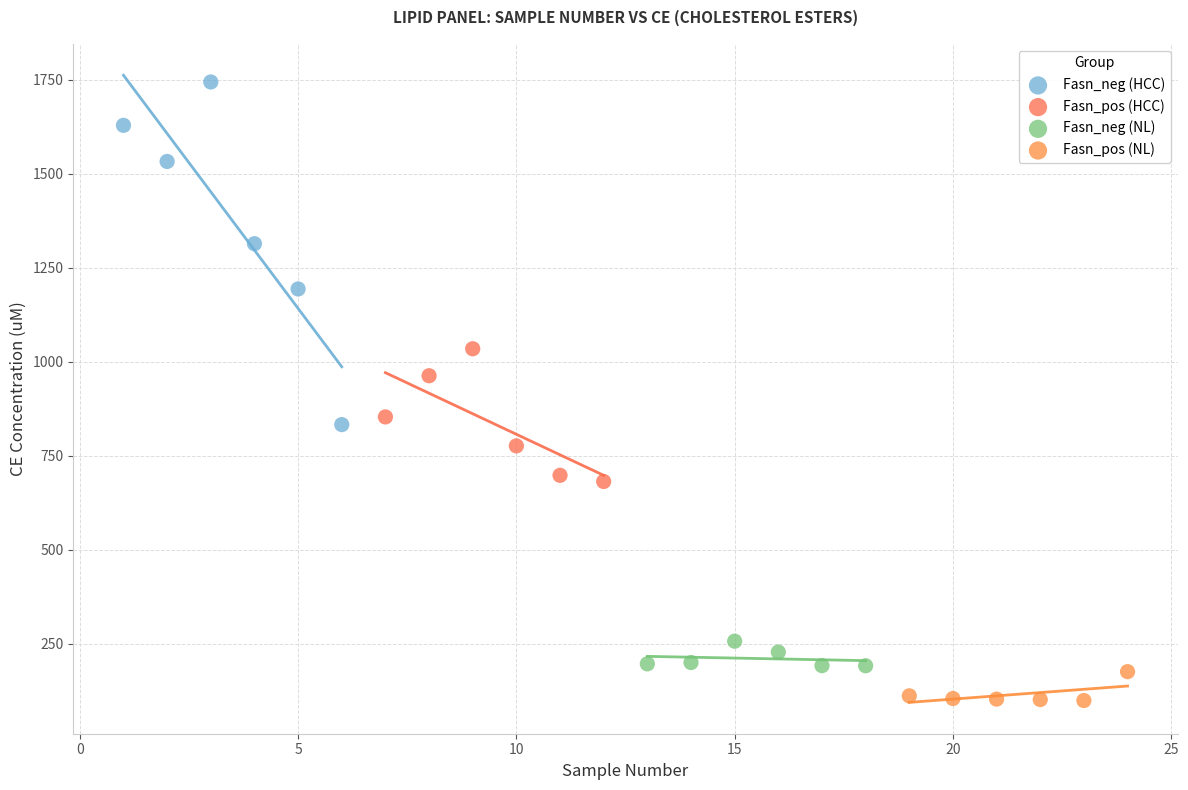

Which series reaches the maximum Y coordinate?

Fasn_neg (HCC)